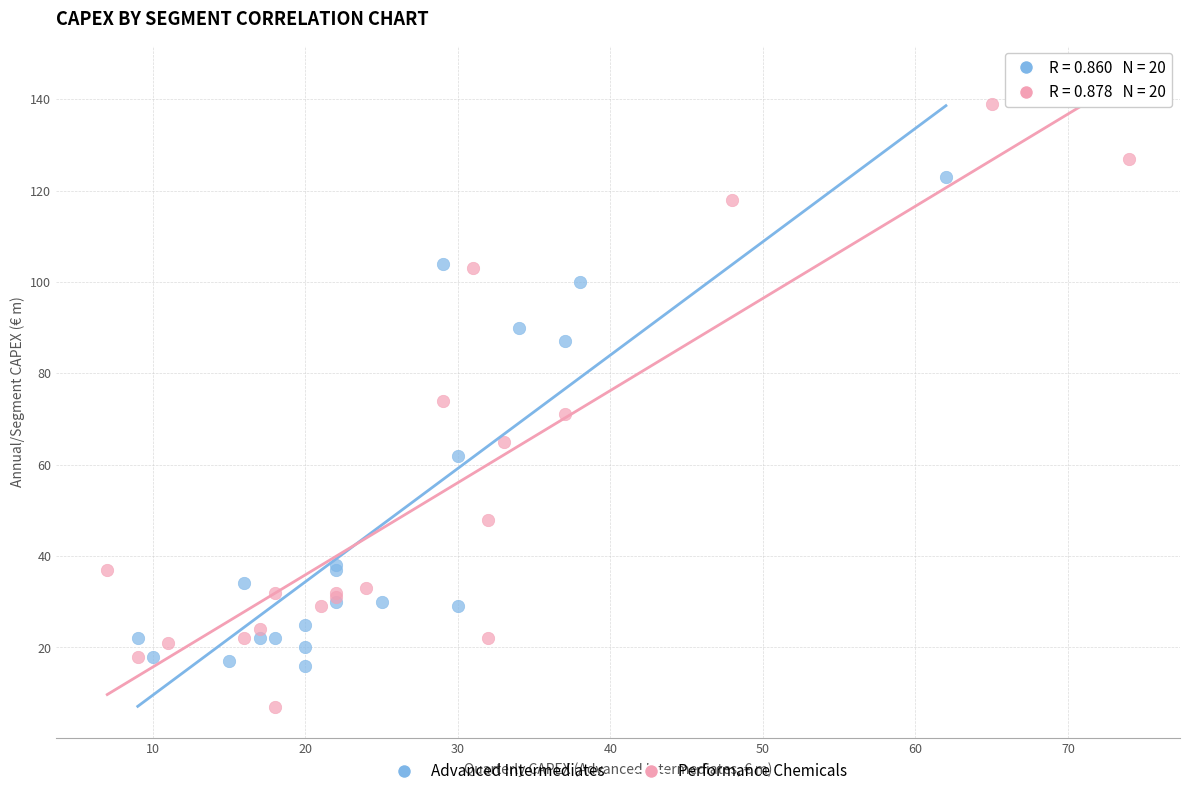

Which series contains the highest Y value?

Performance Chemicals